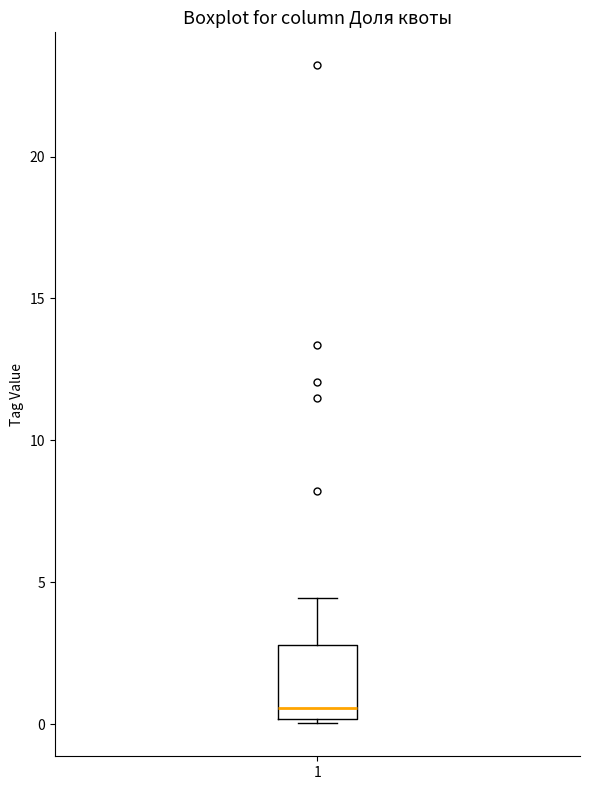

Read this box plot against the y-axis: the position of the median line, the range covered by the box, and the ends of both whiskers. The values are not printed on the chart, so give them approximately, as read against the axis.

median 0.5, box 0.0 to 3.0, whiskers 0.0 to 4.5